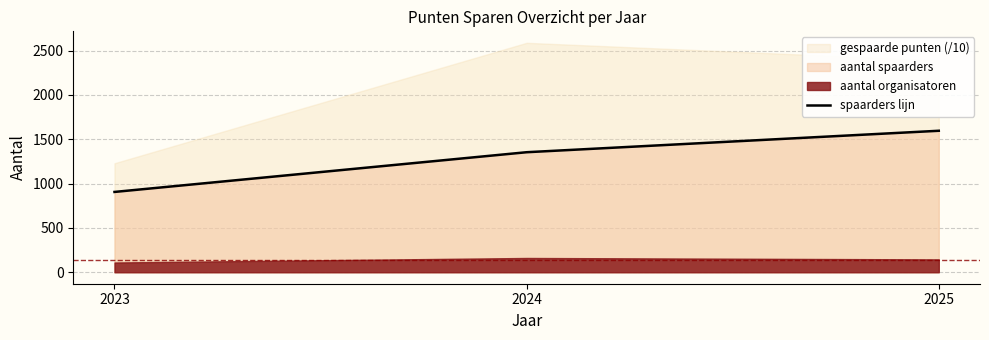

How many values are between 906 and 1596?

3